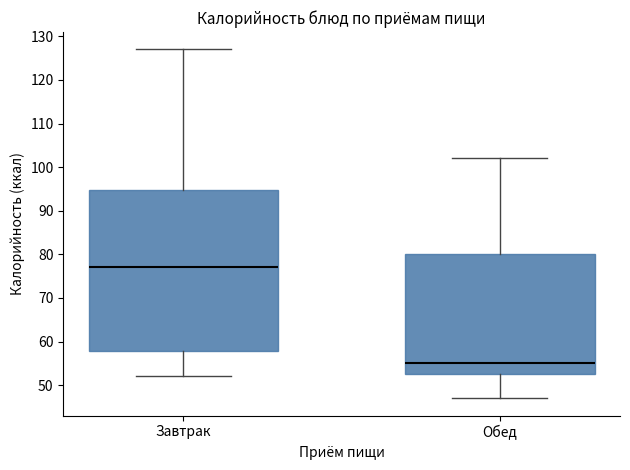

Where does the median line of the box for Завтрак sit on the y-axis? The values are not printed on the chart, so give them approximately, as read against the axis.

77